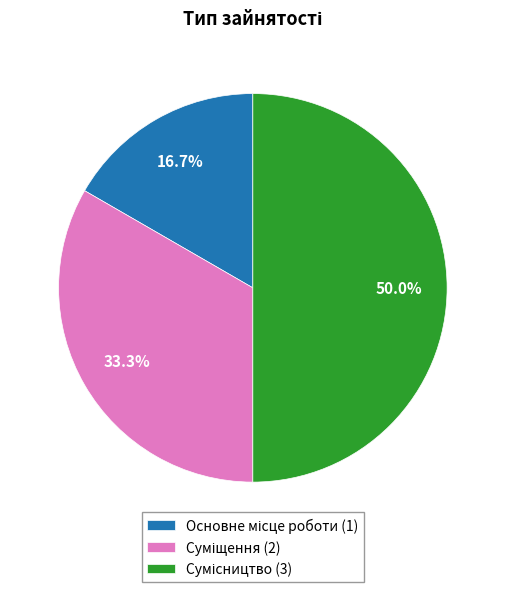

What is the largest slice in the pie chart?

Сумісництво